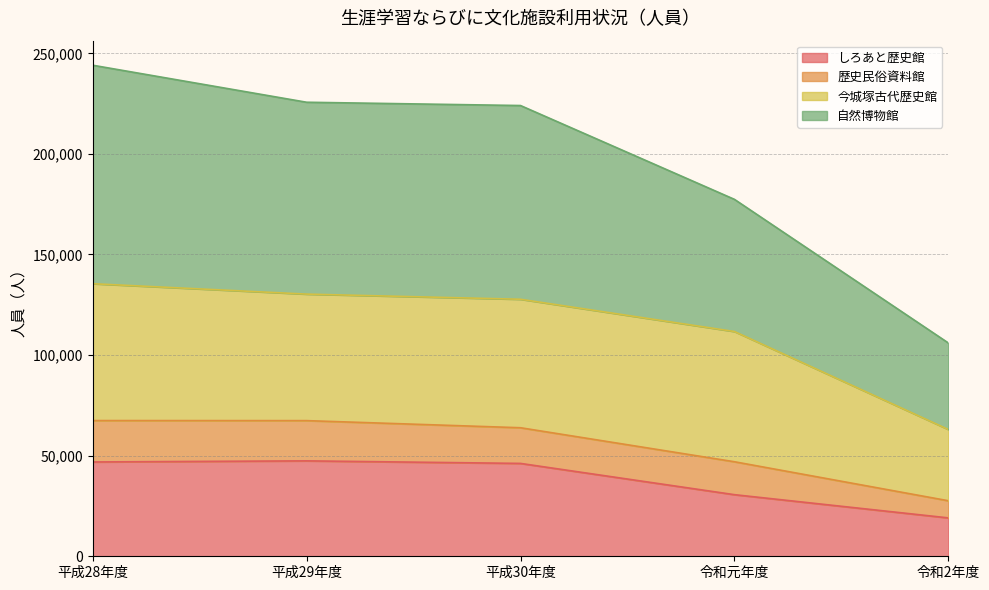

True or false: 歴史民俗資料館 and しろあと歴史館 intersect in this chart.

False